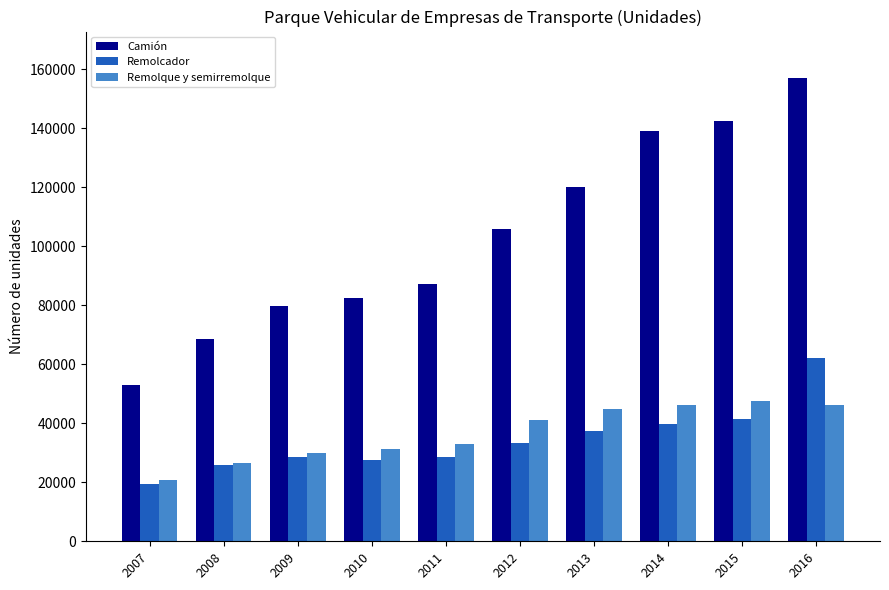

What is the difference between the Remolcador values at 2013 and 2010?

9772